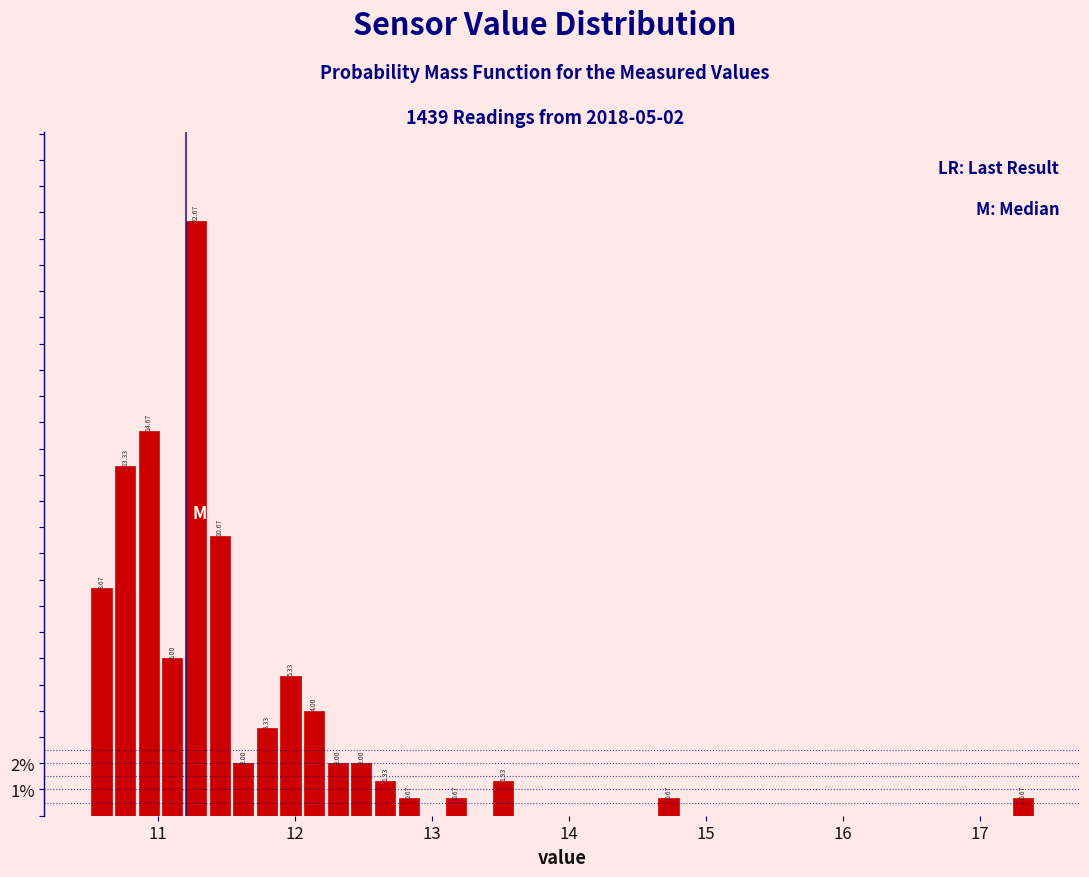

Read against the x-axis, roughly where is the centre of the tallest bar?

11.3